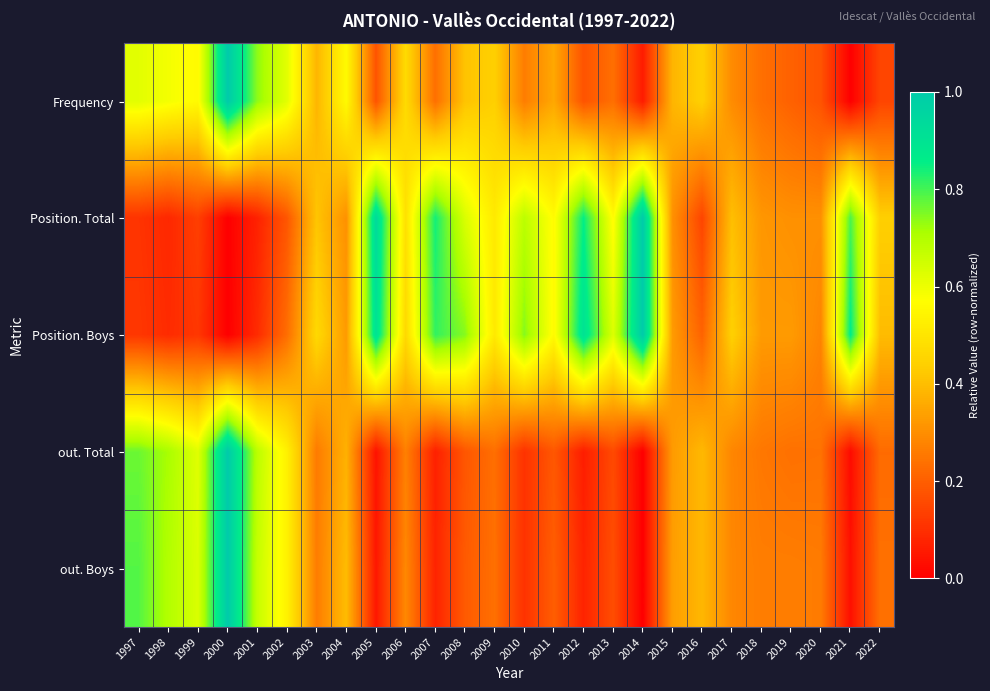

At which category is the sum across all series the highest?

2000